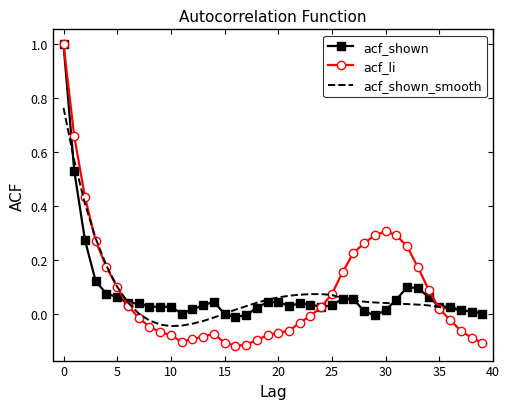

Which series has the largest range (max minus min)?

acf_li